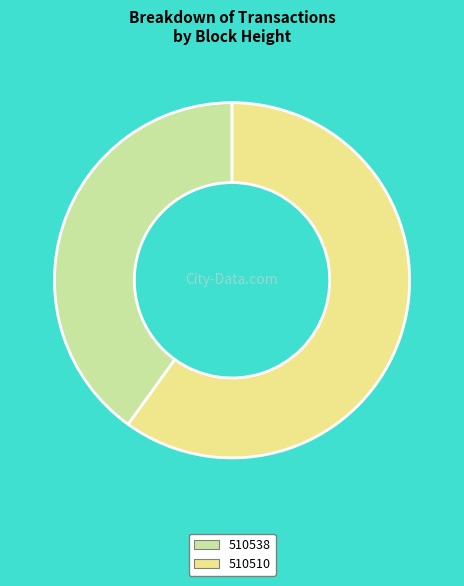

What is the majority slice?

510510